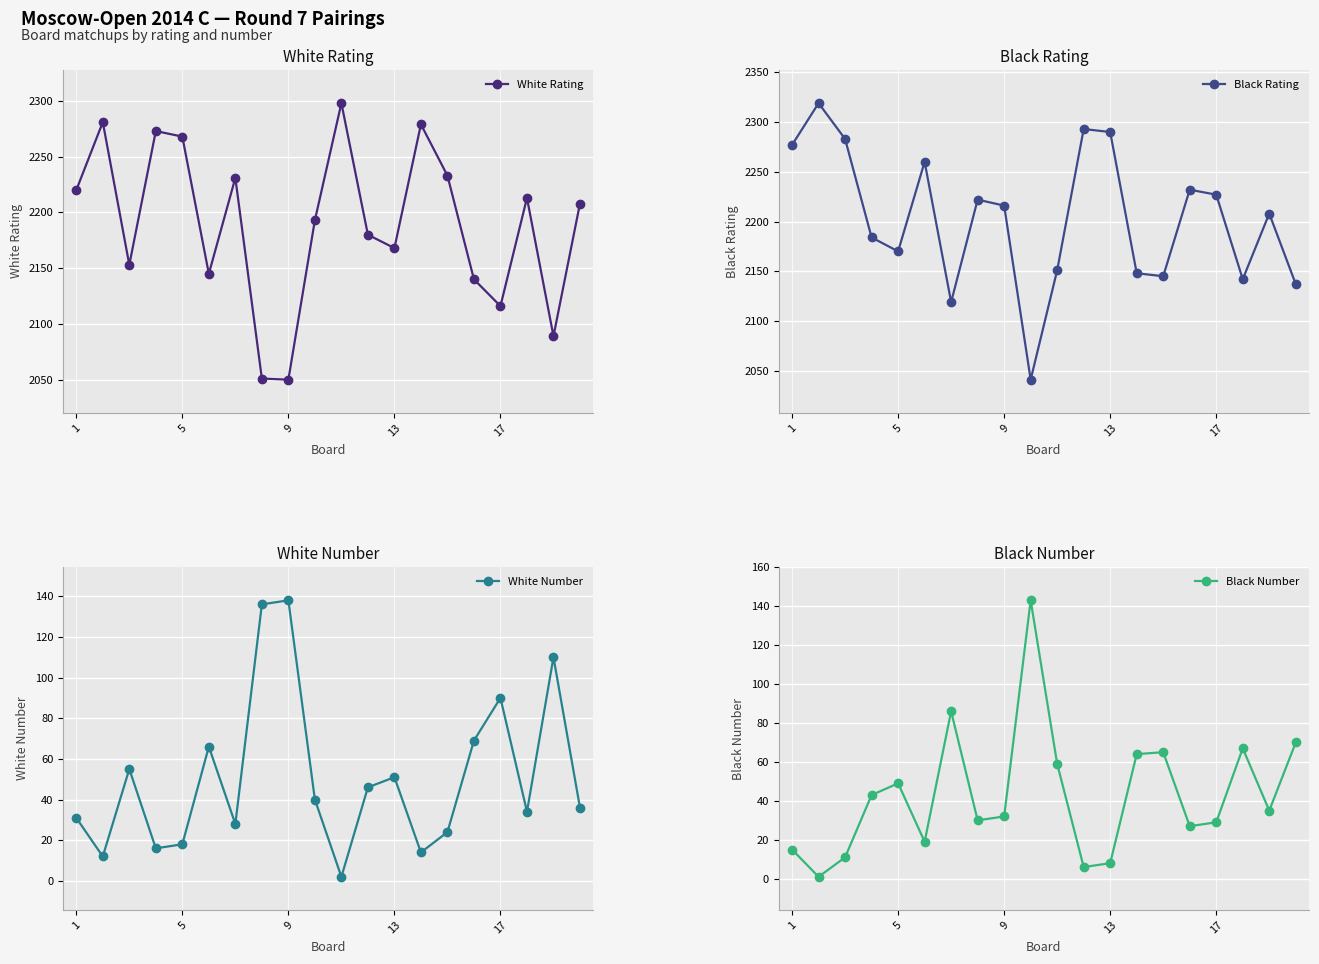

How many interior local peaks does the White Rating series have?

6